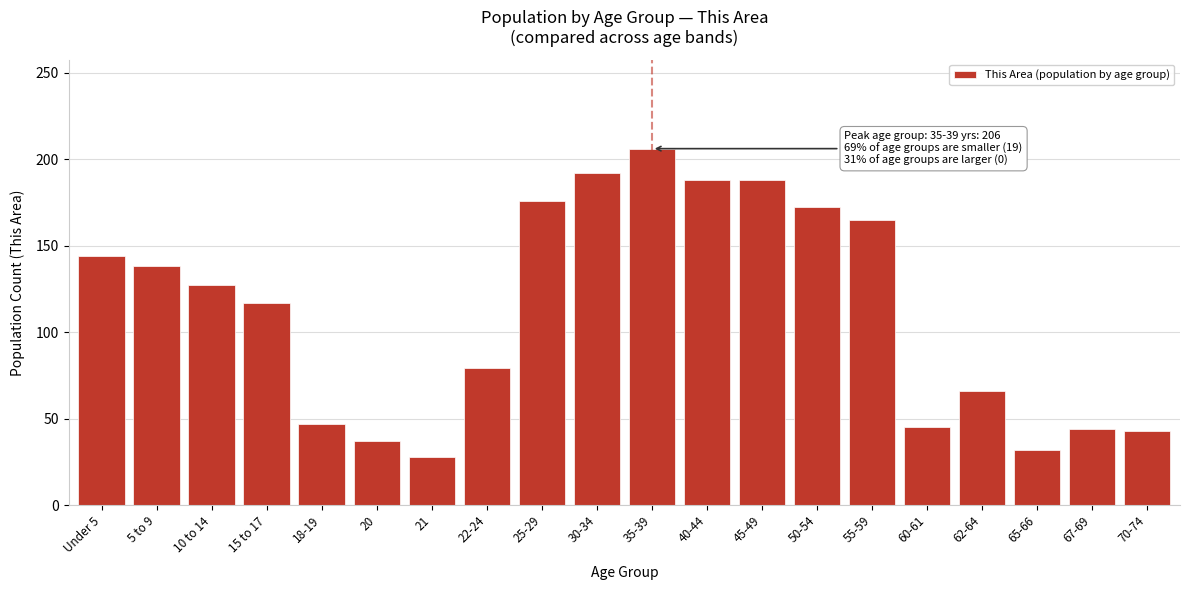

At which category does the chart reach its peak across all series?

35-39